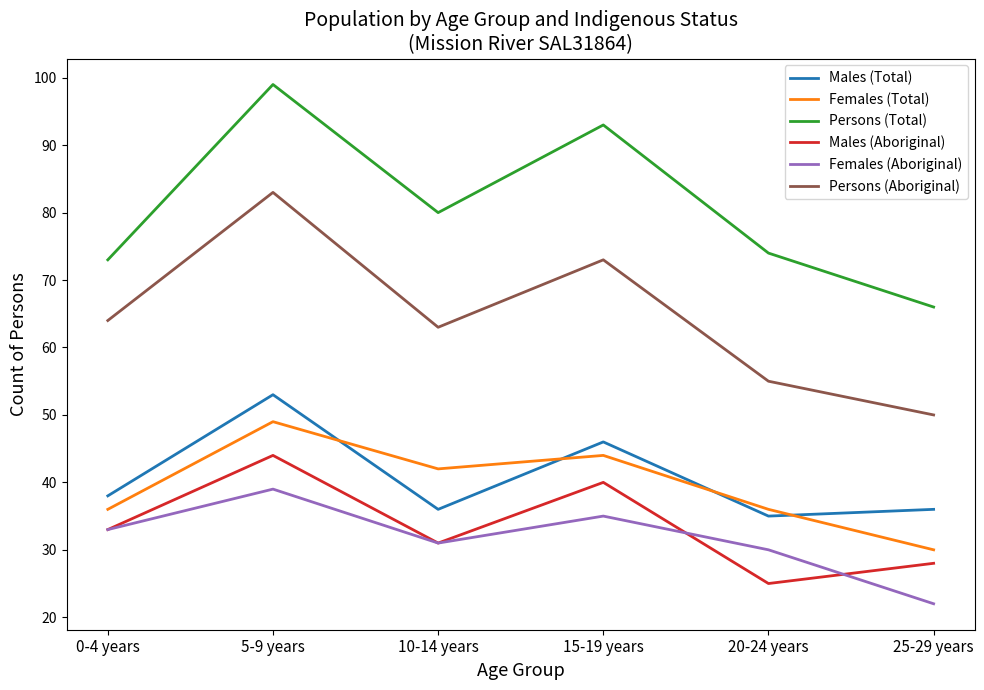

True or false: Persons (Aboriginal) and Persons (Total) cross at least once.

False